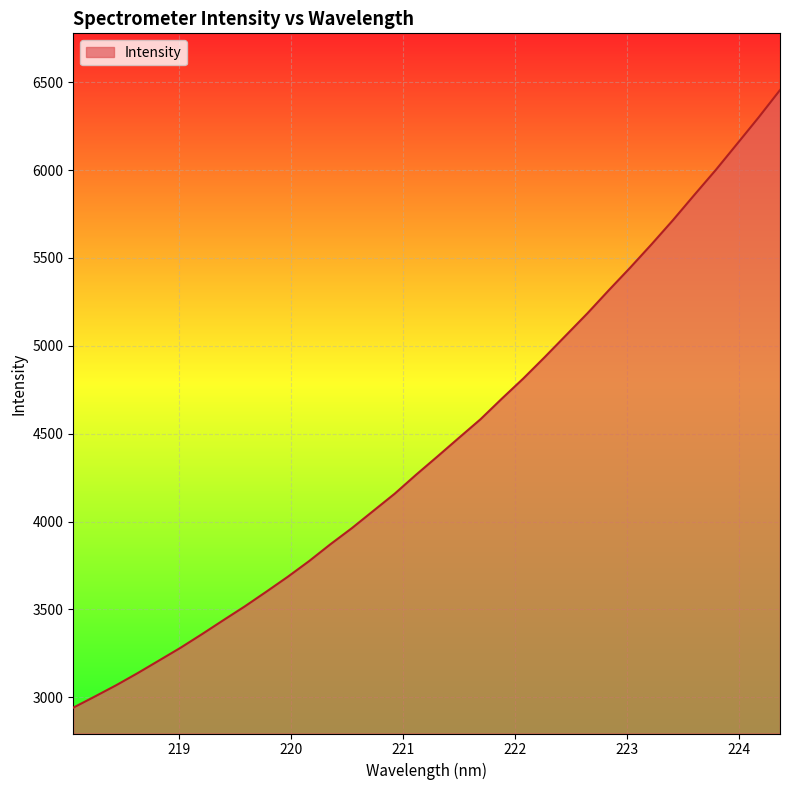

What is the difference between the maximum and minimum values?

3514.6